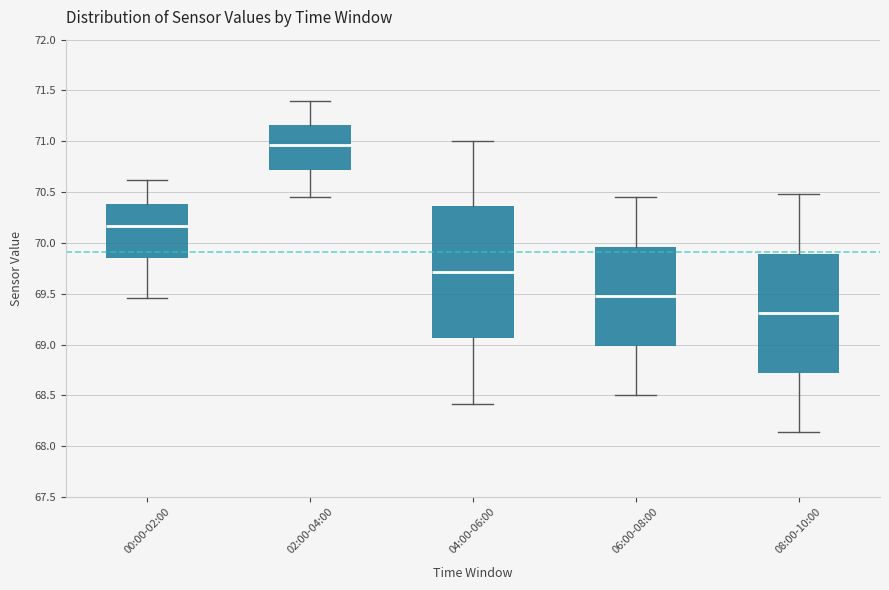

Which box is the tallest, from its lower edge to its upper edge?

04:00-06:00